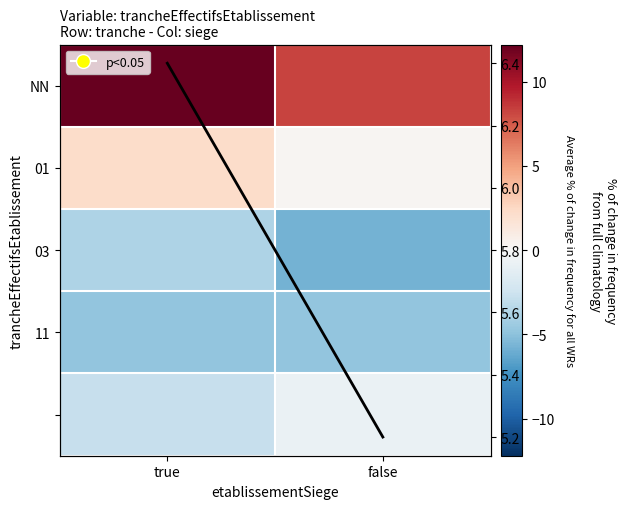

What is the minimum value for 11?

-4.8